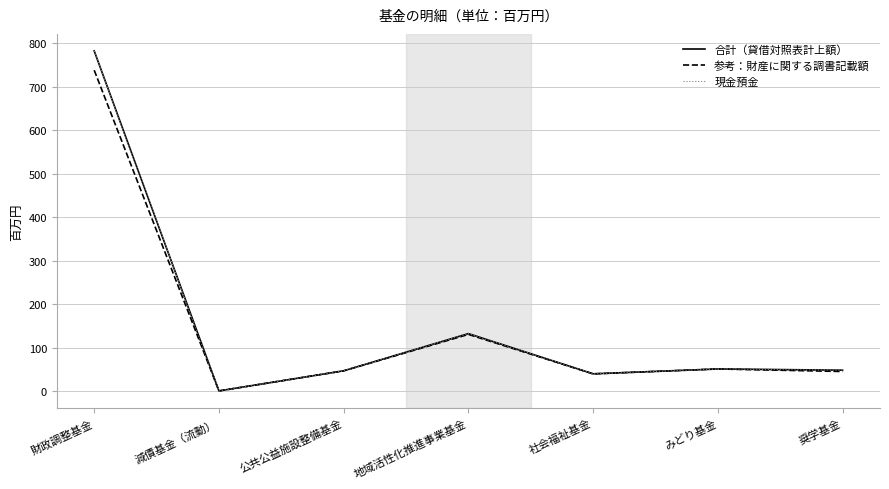

What is the lowest value of the 参考：財産に関する調書記載額 series?

0.6